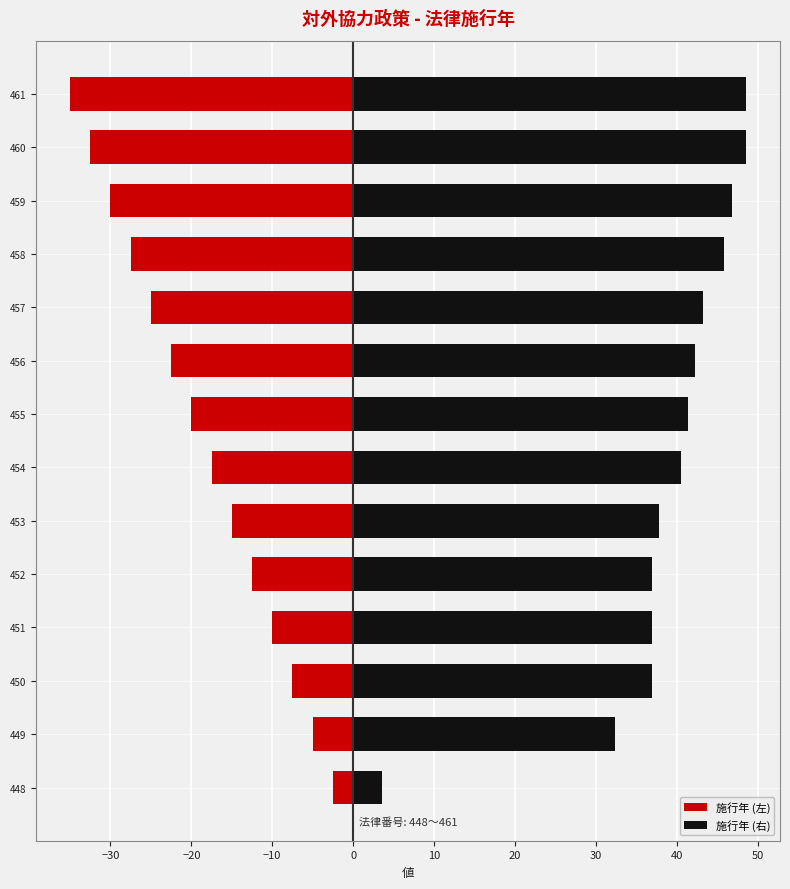

What is the value of the 施行年 (左) bar at the 8th from the left?

-20.0